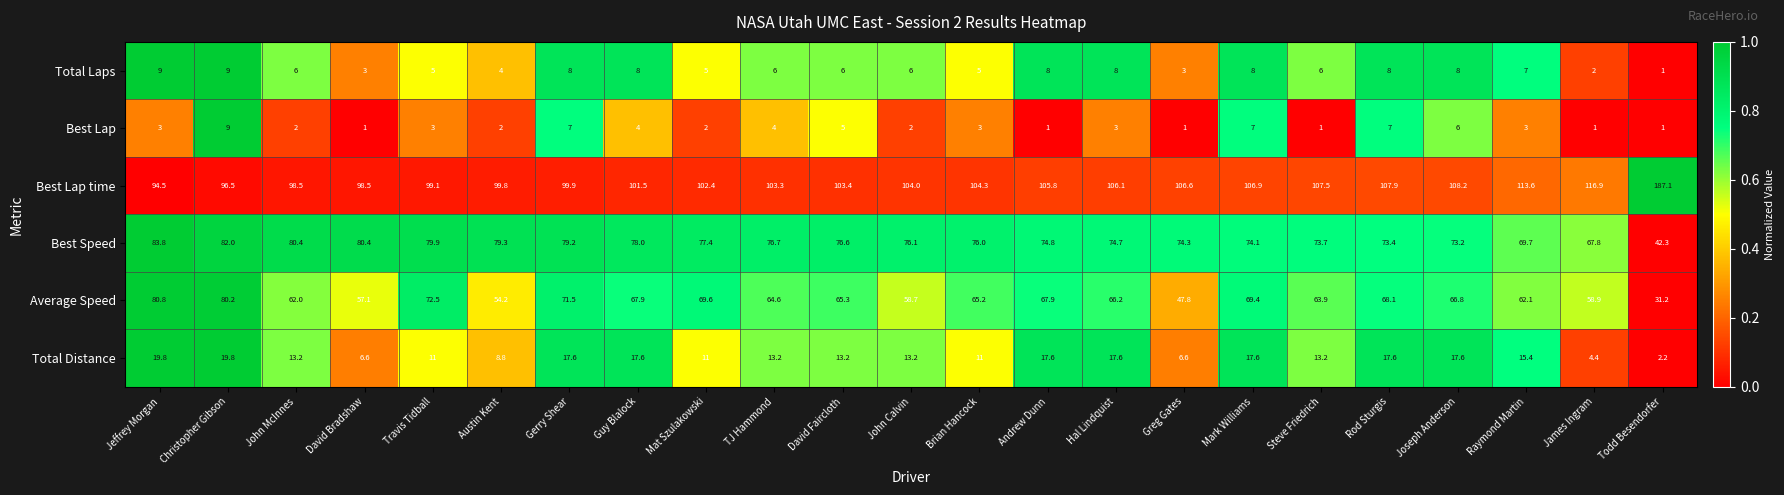

What is the difference between the highest and lowest values at David Faircloth?

98.4